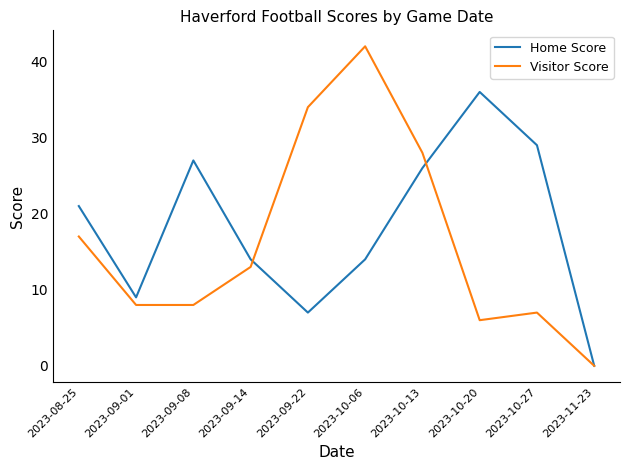

What position from the right is 2023-09-22?

6